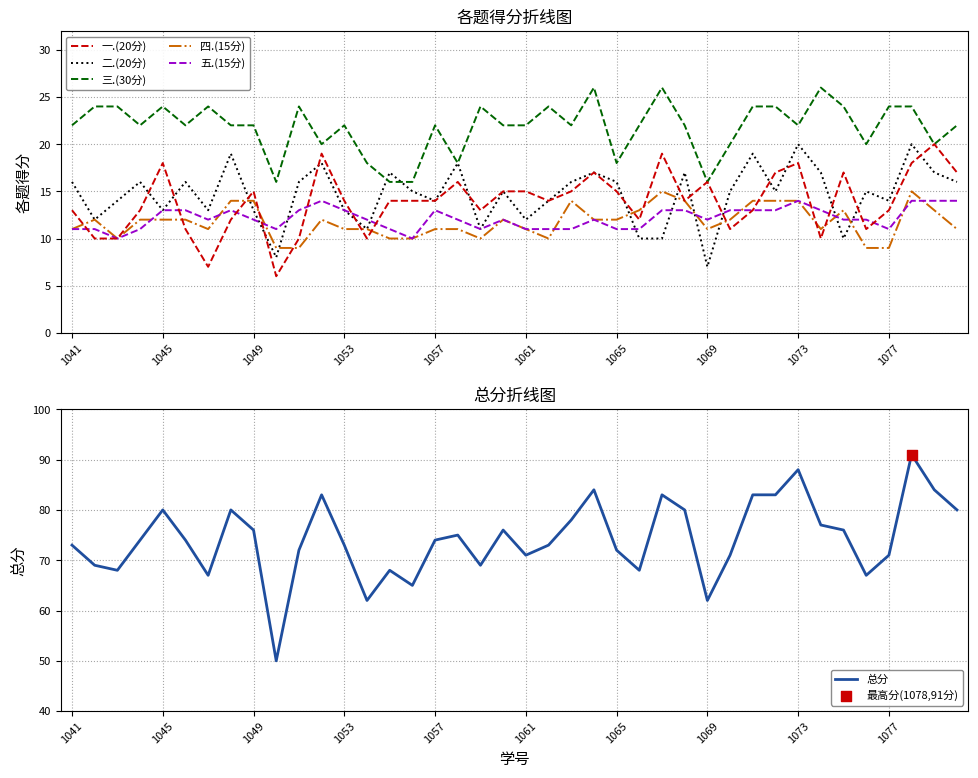

What are all the series names shown in the legend?

一.(20分), 二.(20分), 三.(30分), 四.(15分), 五.(15分), 总分